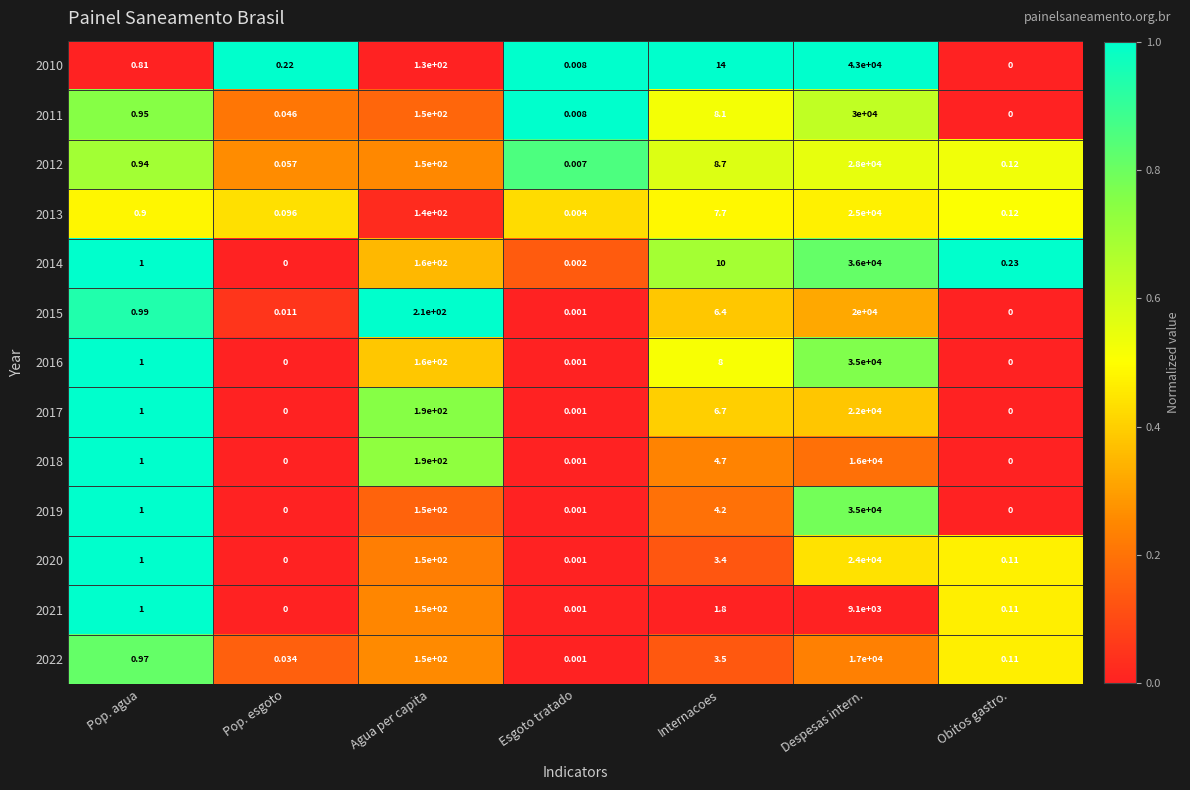

Is the value of 2019 at Despesas intern. greater than the value of 2012 at Esgoto tratado?

Yes